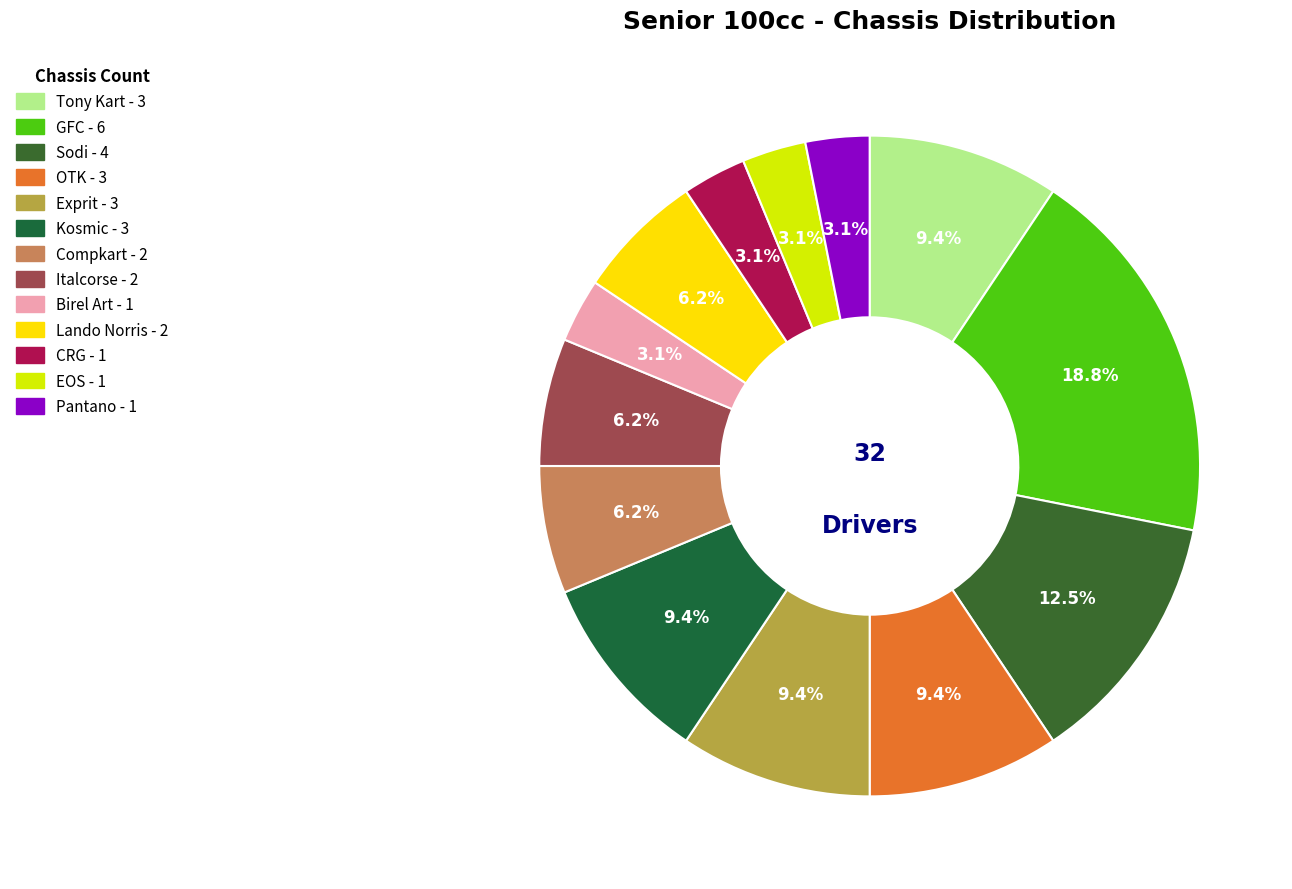

How many slices are in this pie chart?

13